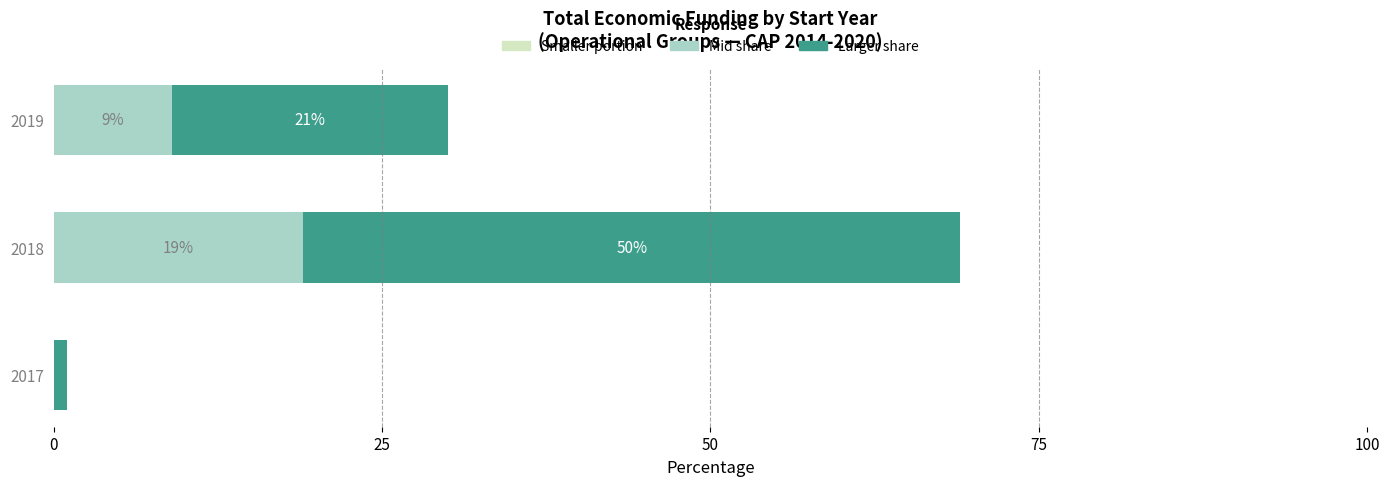

At which category is the sum across all series the highest?

2018